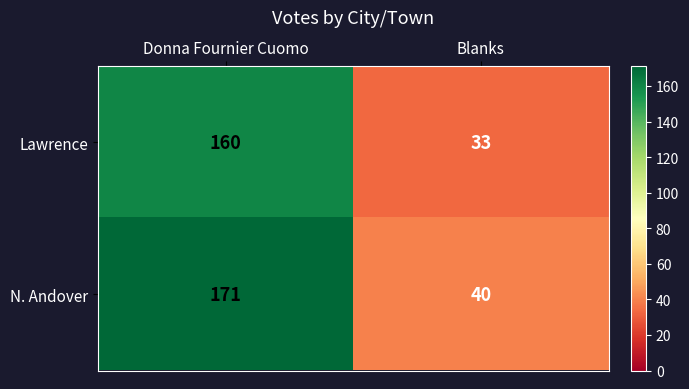

What is the approximate value of Lawrence at Donna Fournier Cuomo?

160